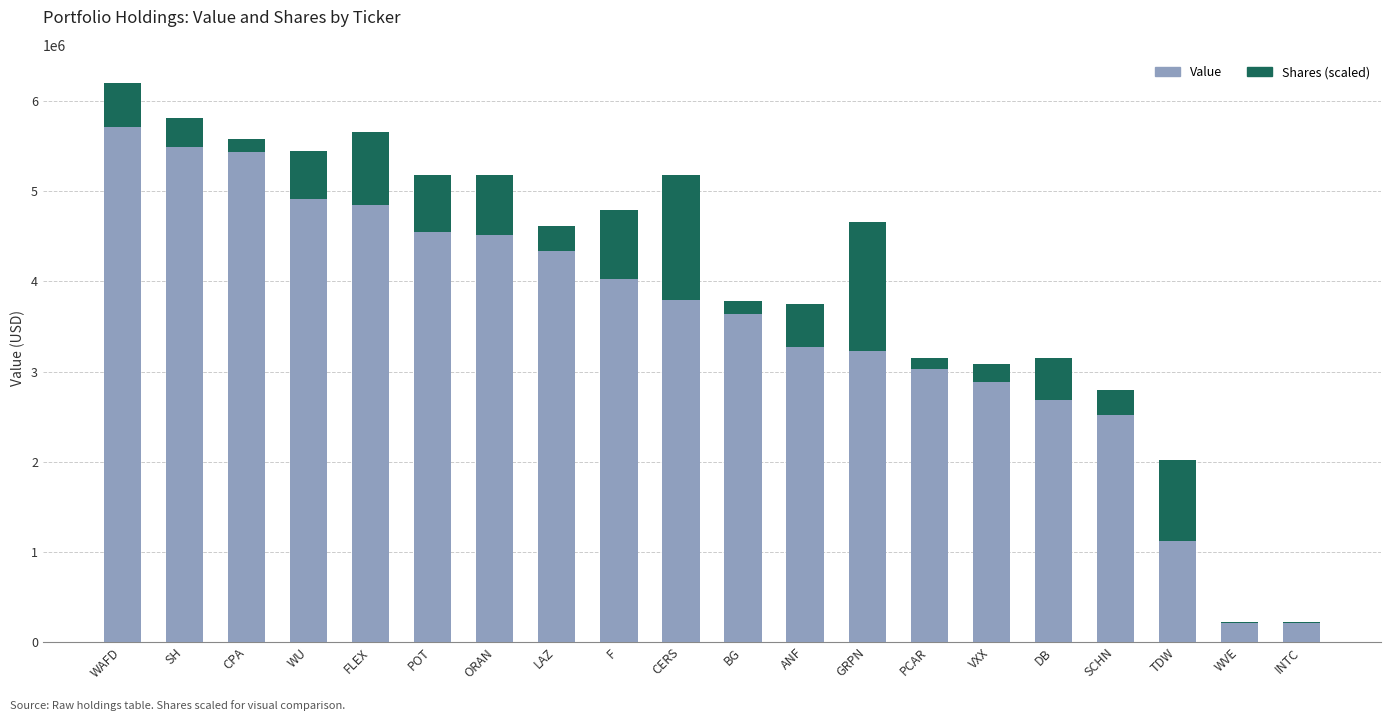

True or false: Value has a value of 6967514.0 at WU.

False